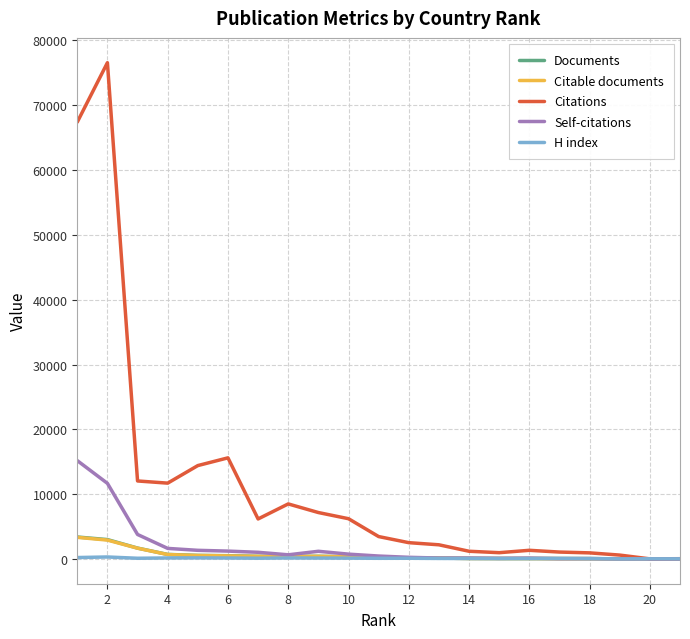

What is the maximum value for Self-citations?

15170